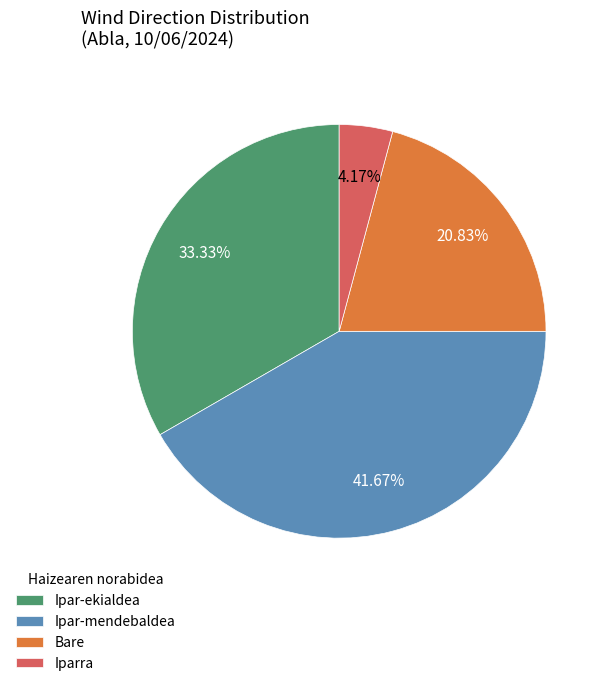

Does Bare account for over 50% of the chart?

No